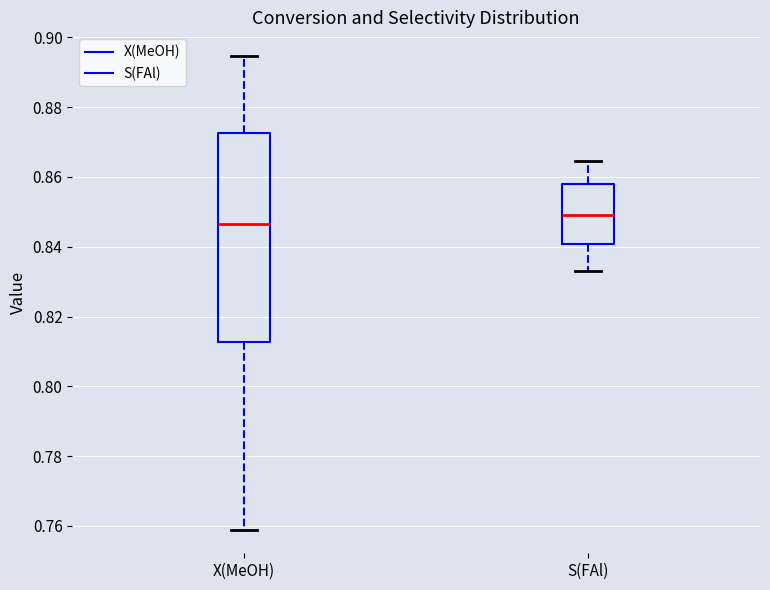

Where is the upper edge of the box for X(MeOH) on the y-axis? The values are not printed on the chart, so give them approximately, as read against the axis.

0.872